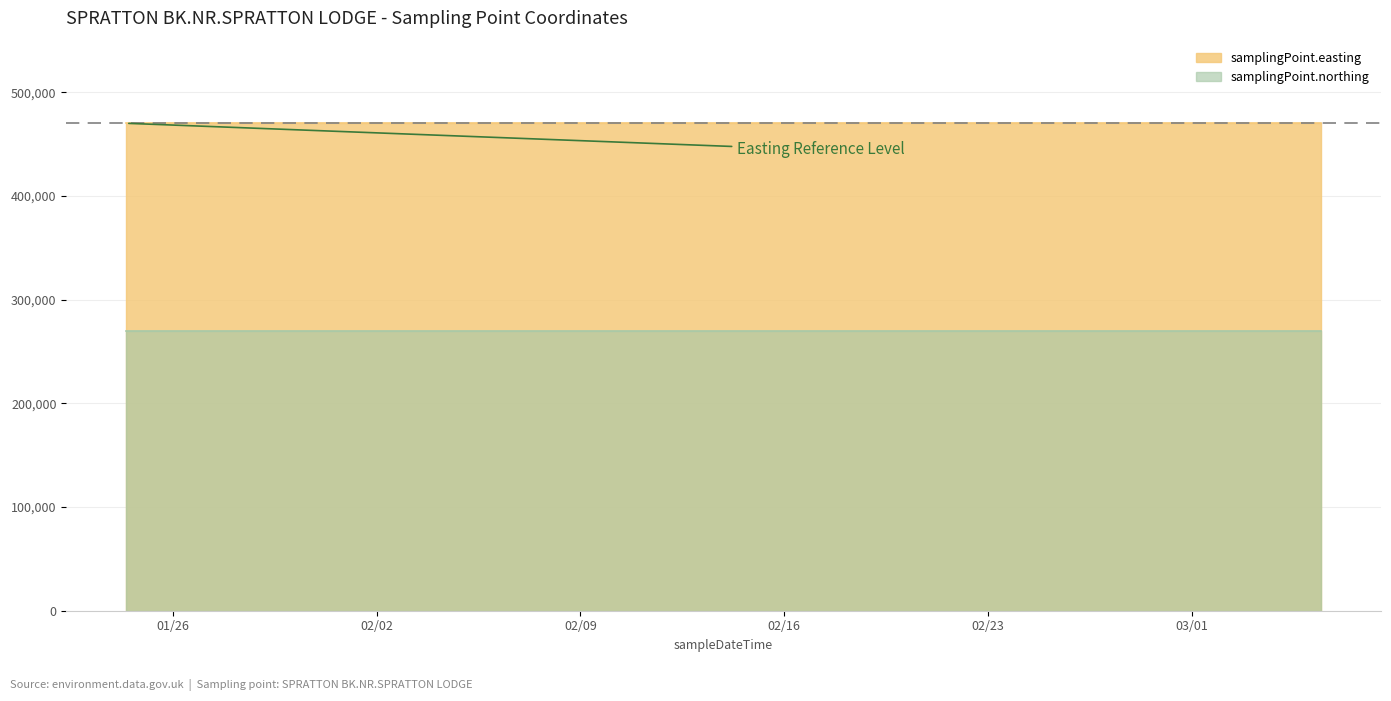

Where is samplingPoint.easting nearest to the value 470300?

2020-01-24T09:28:00